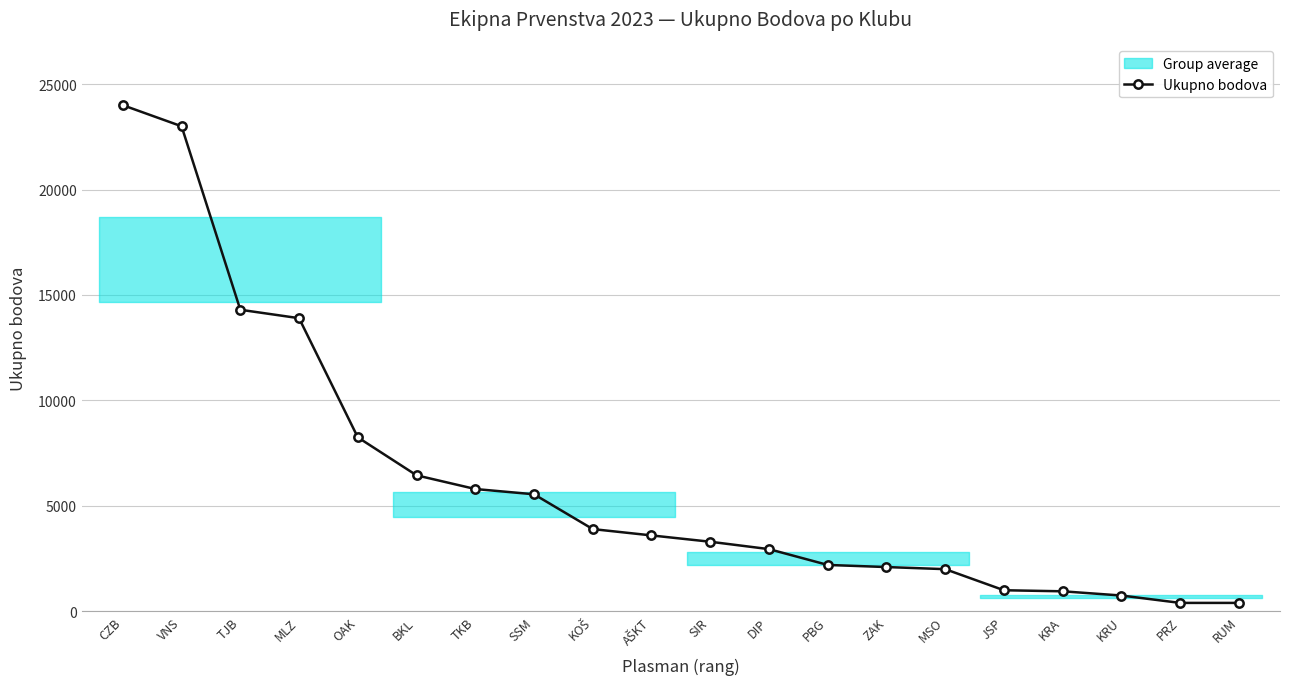

What is the change in value from CZB to KRU?

-23250